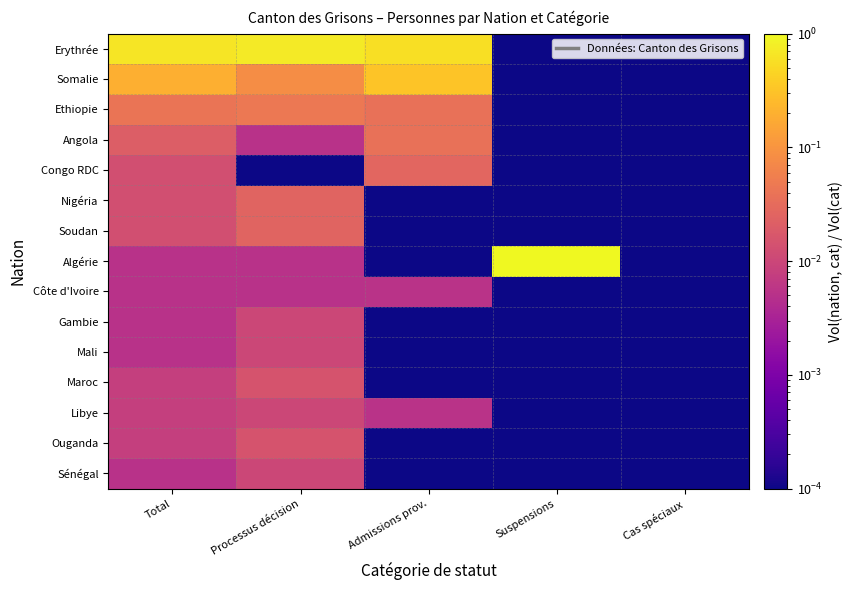

Reading left to right, extract all data points from this chart.

Erythrée: Total=0.7	Processus décision=0.7	Admissions prov.=0.6	Suspensions=0.0	Cas spéciaux=0.0
Somalie: Total=0.2	Processus décision=0.1	Admissions prov.=0.3	Suspensions=0.0	Cas spéciaux=0.0
Ethiopie: Total=0.0	Processus décision=0.0	Admissions prov.=0.0	Suspensions=0.0	Cas spéciaux=0.0
Angola: Total=0.0	Processus décision=0.0	Admissions prov.=0.0	Suspensions=0.0	Cas spéciaux=0.0
Congo RDC: Total=0.0	Processus décision=0.0	Admissions prov.=0.0	Suspensions=0.0	Cas spéciaux=0.0
Nigéria: Total=0.0	Processus décision=0.0	Admissions prov.=0.0	Suspensions=0.0	Cas spéciaux=0.0
Soudan: Total=0.0	Processus décision=0.0	Admissions prov.=0.0	Suspensions=0.0	Cas spéciaux=0.0
Algérie: Total=0.0	Processus décision=0.0	Admissions prov.=0.0	Suspensions=1.0	Cas spéciaux=0.0
Côte d'Ivoire: Total=0.0	Processus décision=0.0	Admissions prov.=0.0	Suspensions=0.0	Cas spéciaux=0.0
Gambie: Total=0.0	Processus décision=0.0	Admissions prov.=0.0	Suspensions=0.0	Cas spéciaux=0.0
Mali: Total=0.0	Processus décision=0.0	Admissions prov.=0.0	Suspensions=0.0	Cas spéciaux=0.0
Maroc: Total=0.0	Processus décision=0.0	Admissions prov.=0.0	Suspensions=0.0	Cas spéciaux=0.0
Libye: Total=0.0	Processus décision=0.0	Admissions prov.=0.0	Suspensions=0.0	Cas spéciaux=0.0
Ouganda: Total=0.0	Processus décision=0.0	Admissions prov.=0.0	Suspensions=0.0	Cas spéciaux=0.0
Sénégal: Total=0.0	Processus décision=0.0	Admissions prov.=0.0	Suspensions=0.0	Cas spéciaux=0.0